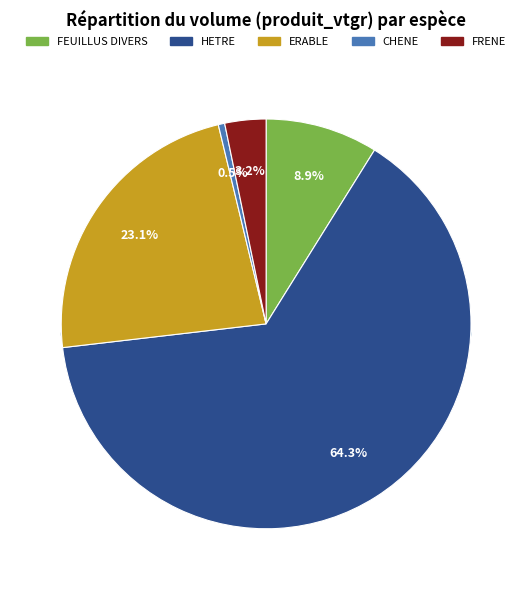

Is it true that CHENE is 11% of the pie?

False